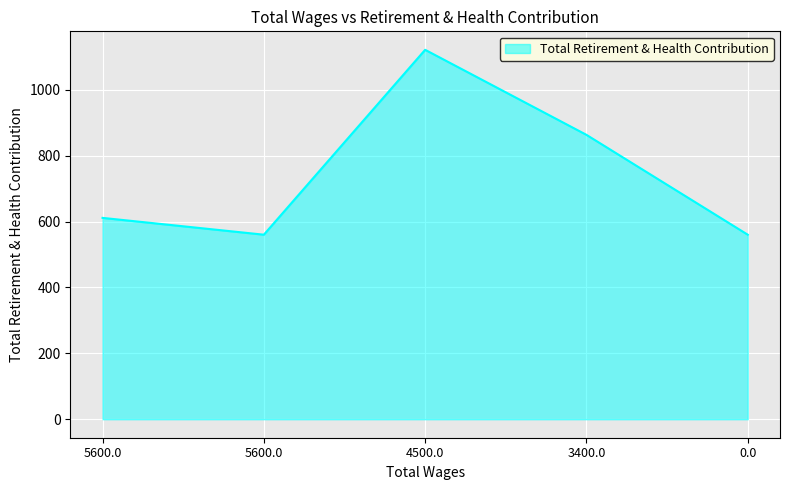

How many lines are shown in the chart?

1